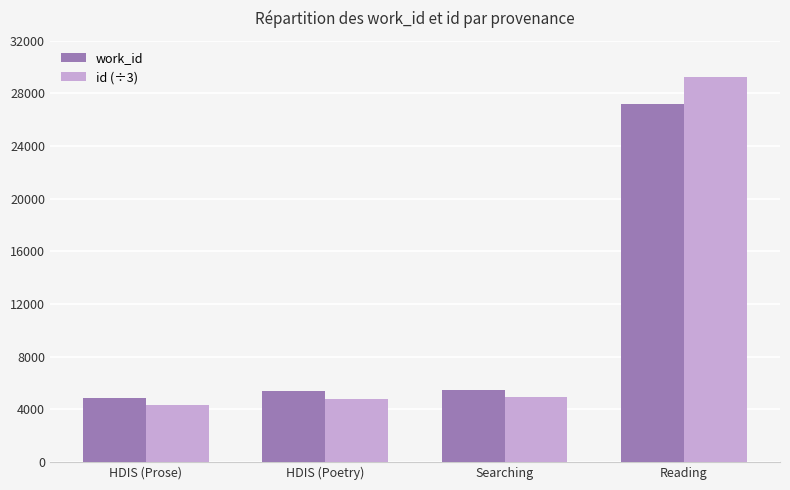

What is the difference between the highest and lowest values at HDIS (Prose)?

528.0